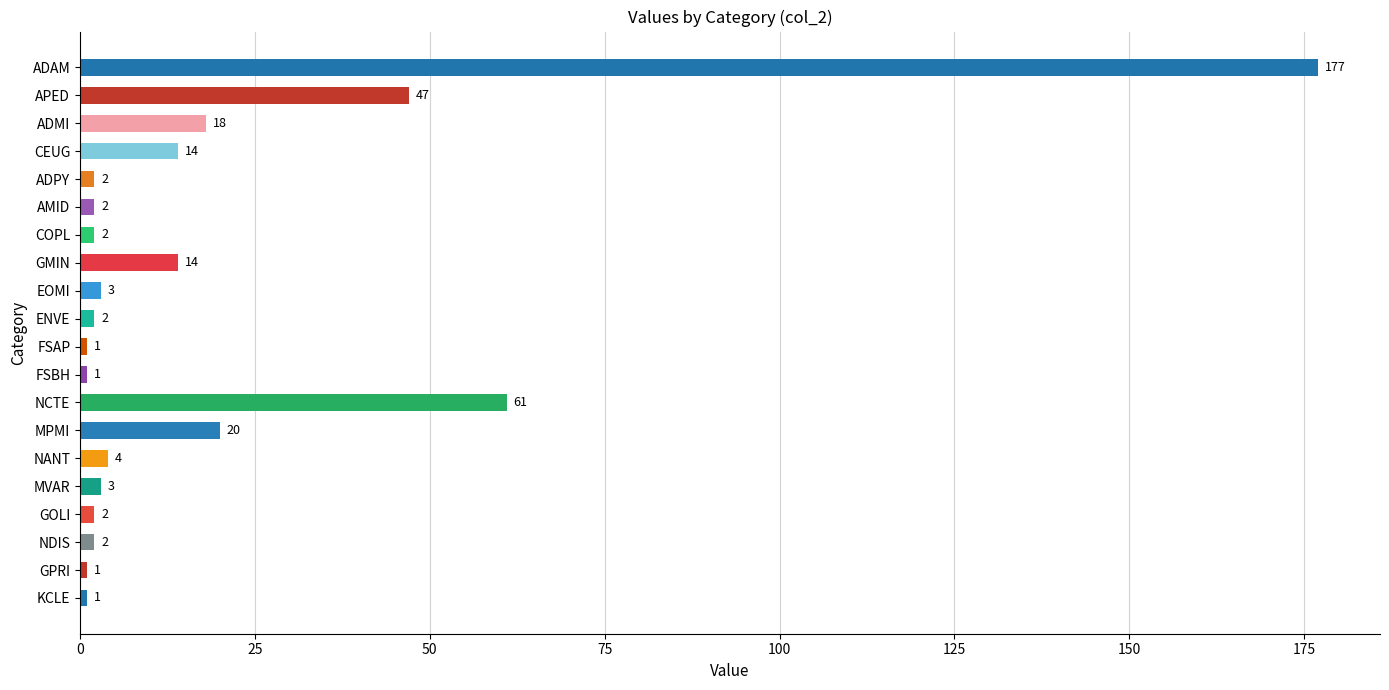

Approximately how many times larger is the value at ENVE compared to GPRI?

2.0